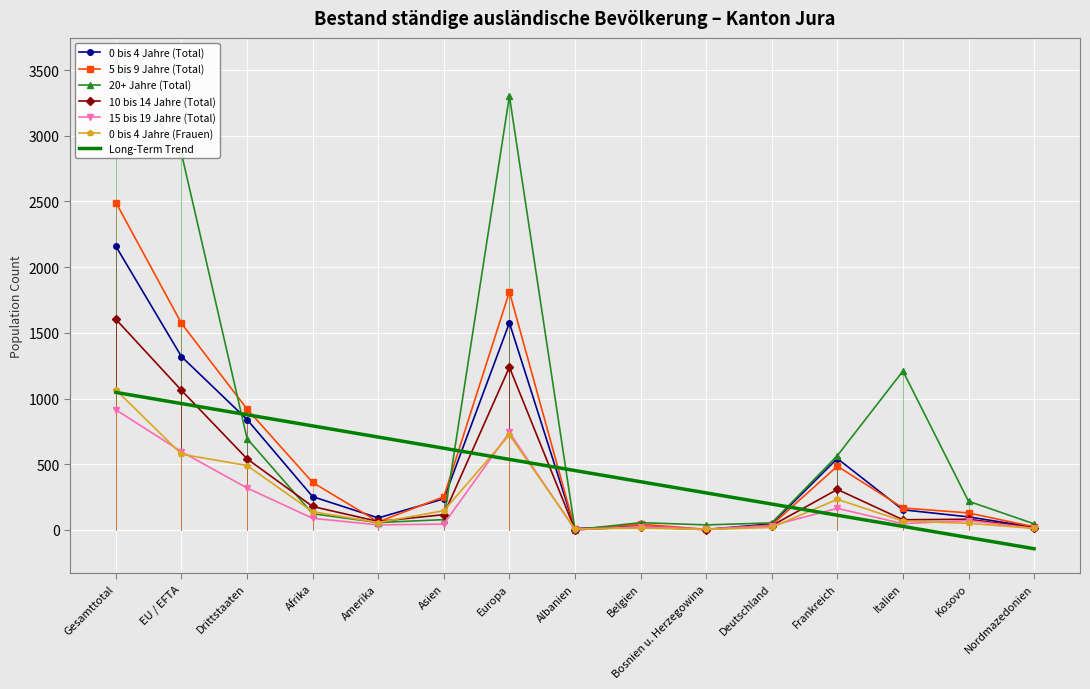

Which series has the largest total across all categories?

20+ Jahre (Total)